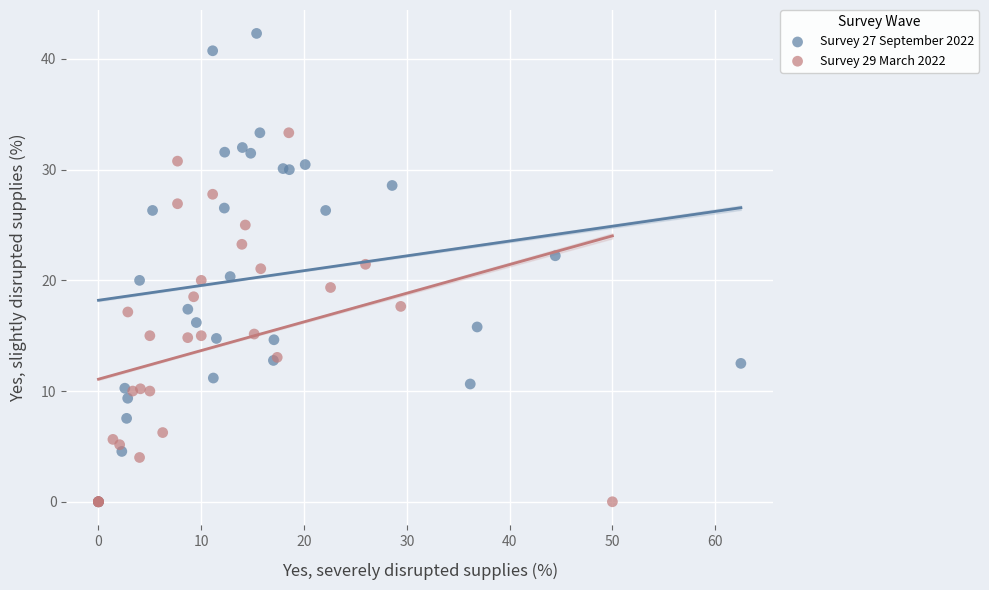

Which series has the largest Y range (max minus min)?

Survey 27 September 2022